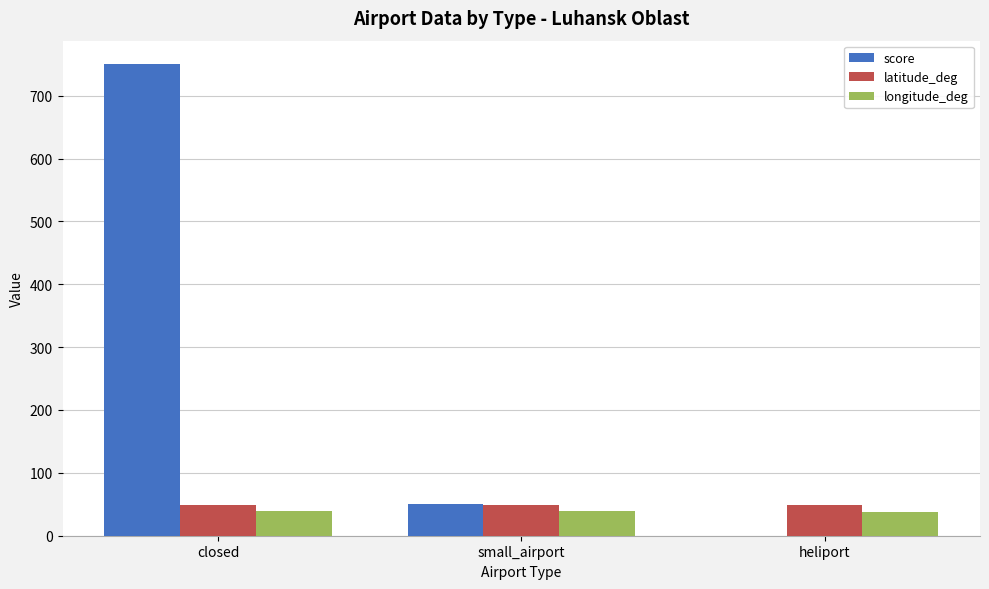

The value of score at closed is 750.0. True or false?

True